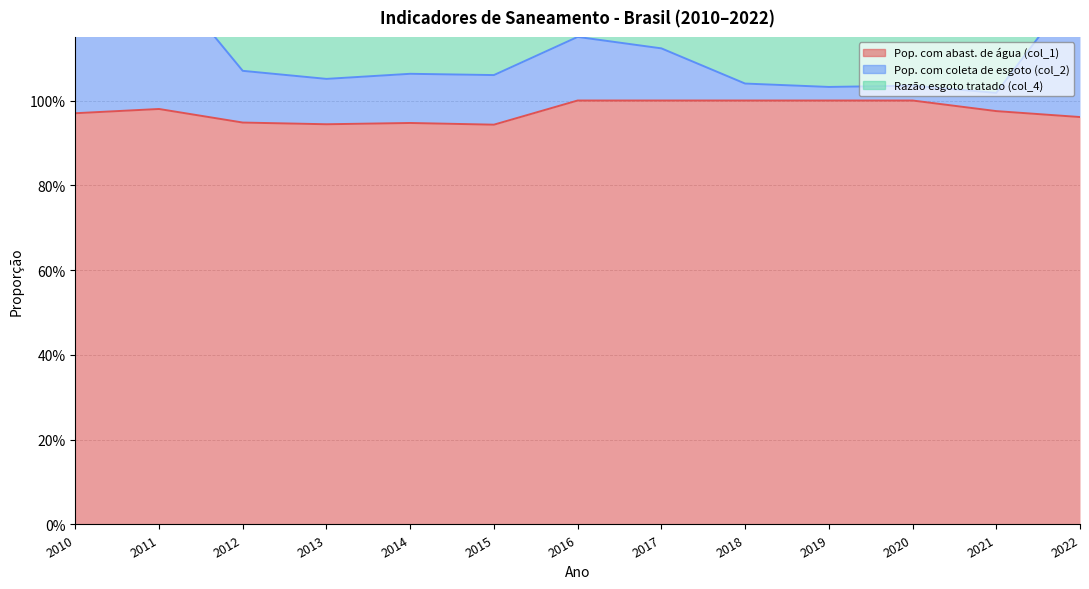

What is the difference between the second highest and minimum values in the Pop. com abast. de água (col_1) series?

0.1